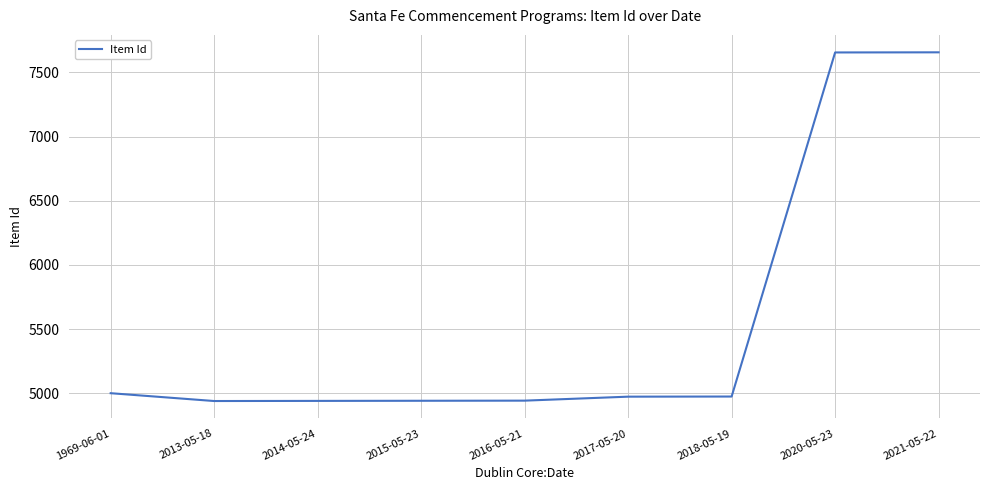

What is the difference between the maximum and minimum values?

2717